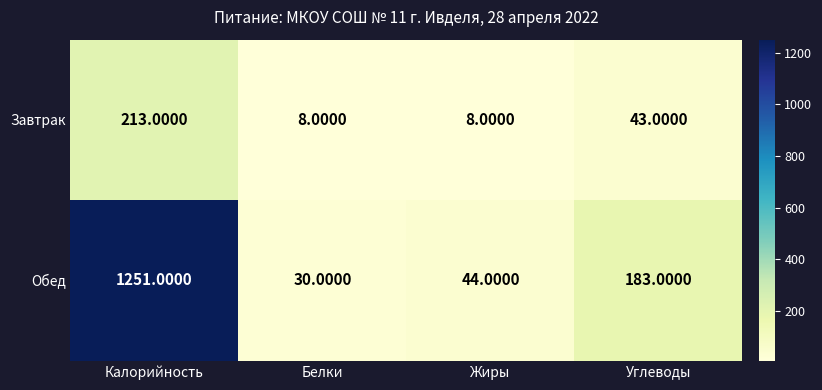

At which category does the chart reach its peak across all series?

Калорийность